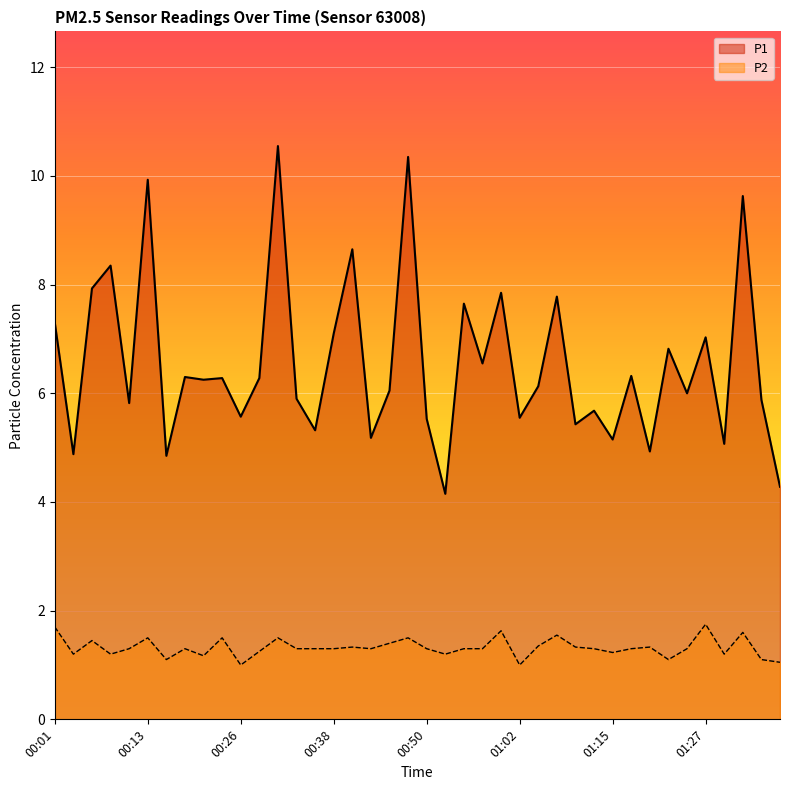

In P2, how many points are lower than both neighbors (excluding endpoints)?

11